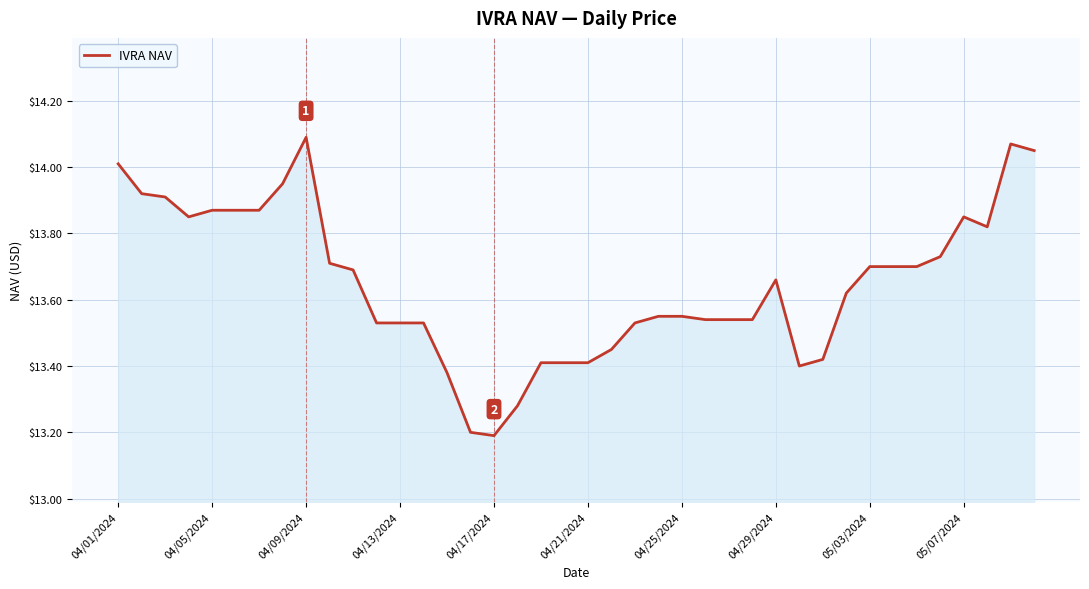

What is the difference between the maximum and minimum values?

0.9